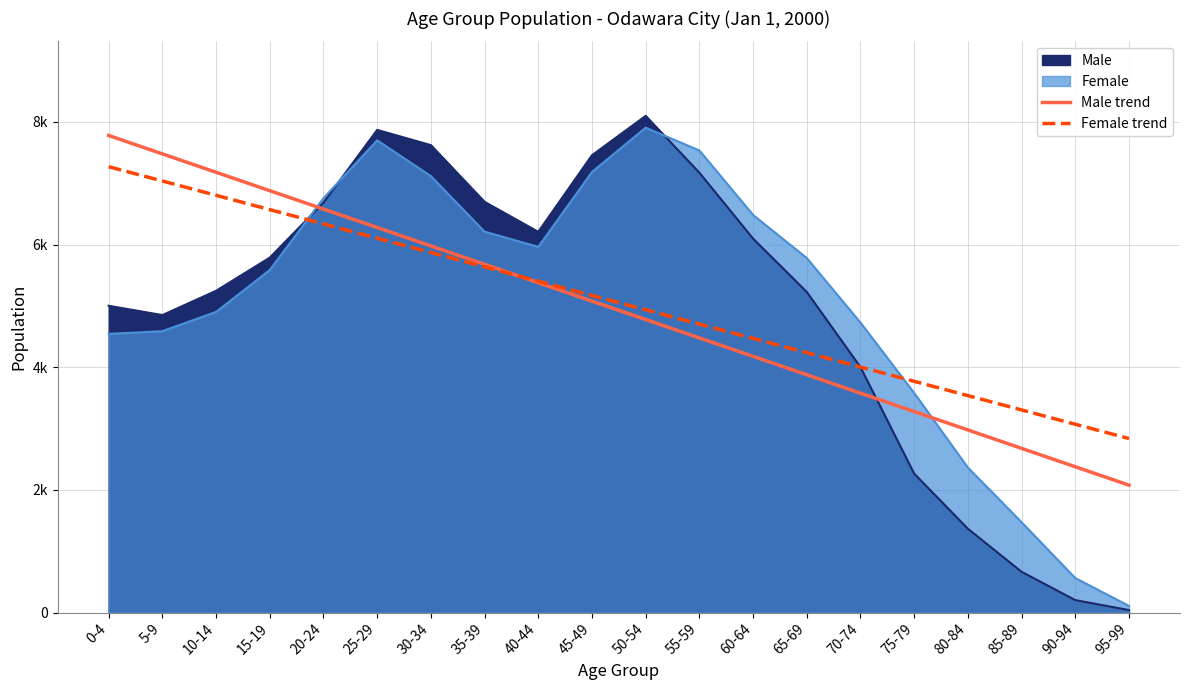

Which series has the widest spread of values?

Male trend